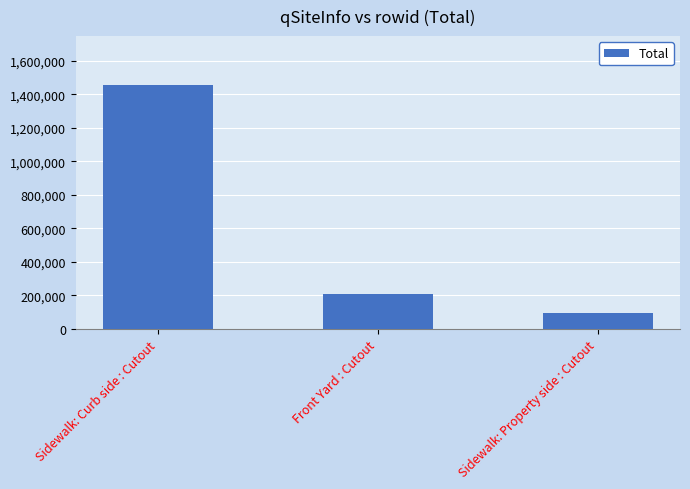

What is the label of the 1st bar from the left?

Sidewalk: Curb side : Cutout